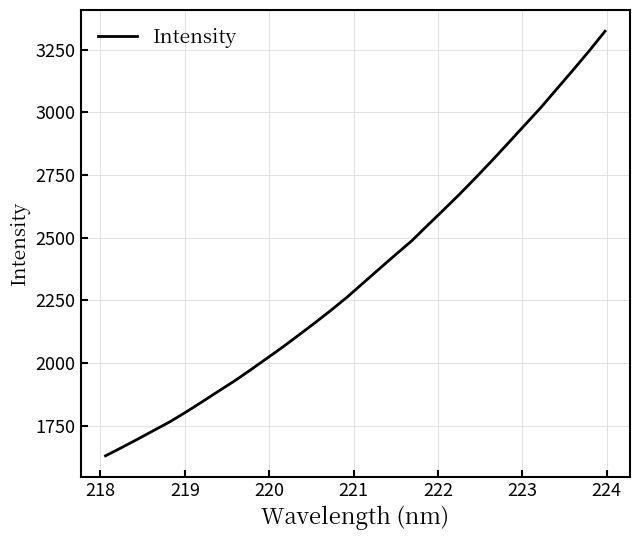

Reading left to right, transcribe all the data shown in this chart.

1629.8	1662.8	1696.6	1731.4	1766.0	1804.8	1845.7	1887.5	1928.7	1973.0	2018.3	2064.4	2112.3	2161.1	2211.3	2263.8	2320.3	2376.7	2432.8	2487.8	2550.6	2612.7	2675.7	2741.5	2809.0	2878.3	2948.4	3018.0	3093.0	3167.6	3243.9	3323.6